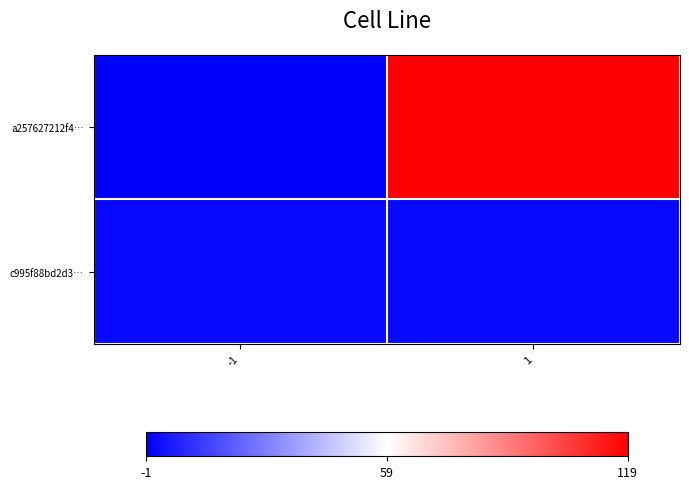

How many data points does each series have?

2